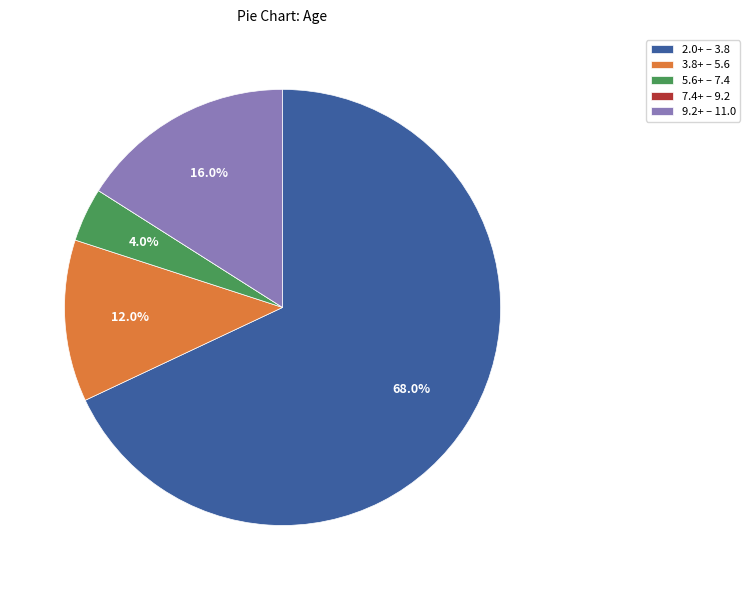

Approximately how many times larger is the value at 2.0+ – 3.8 compared to 5.6+ – 7.4?

17.0